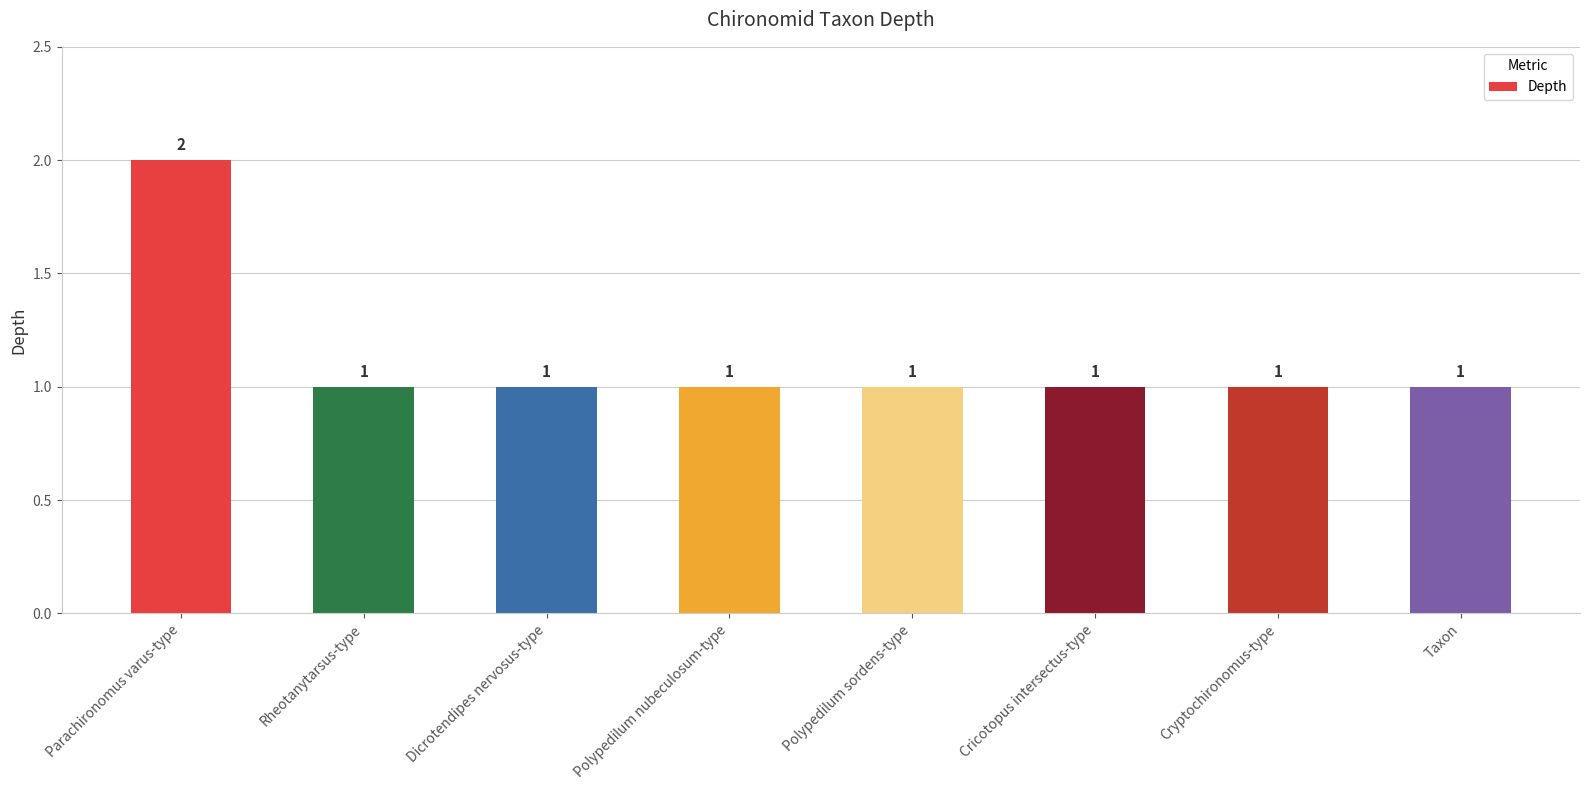

Count the values in the range 1 to 2.

8